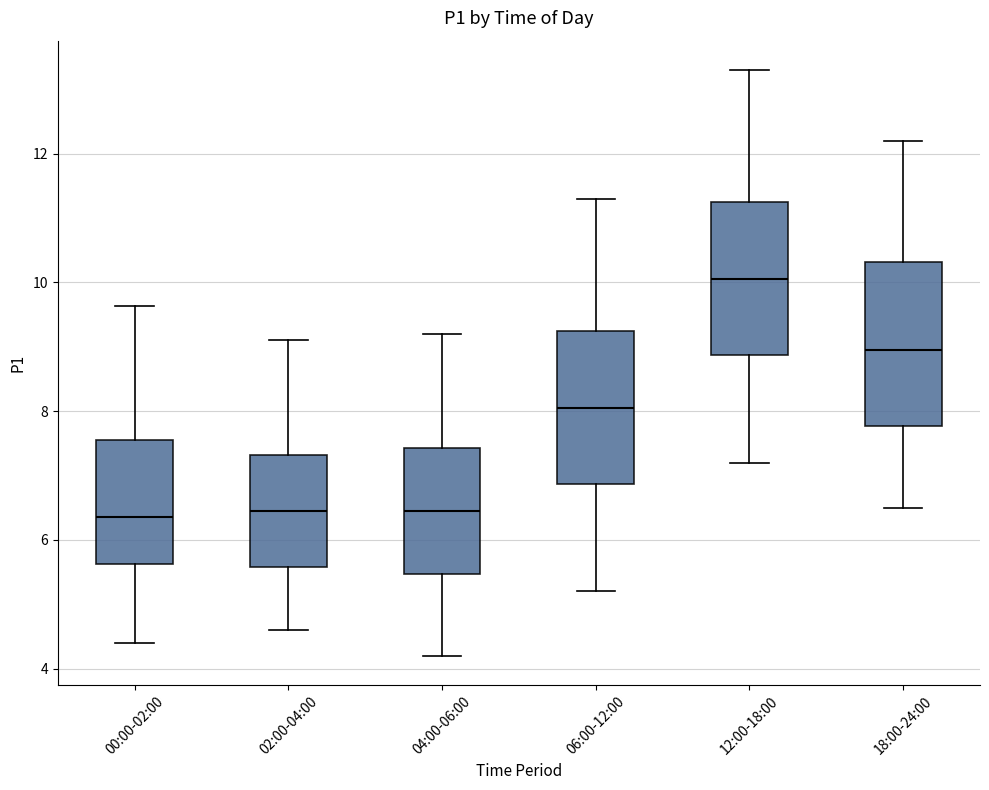

Which box's median line is the highest?

12:00-18:00